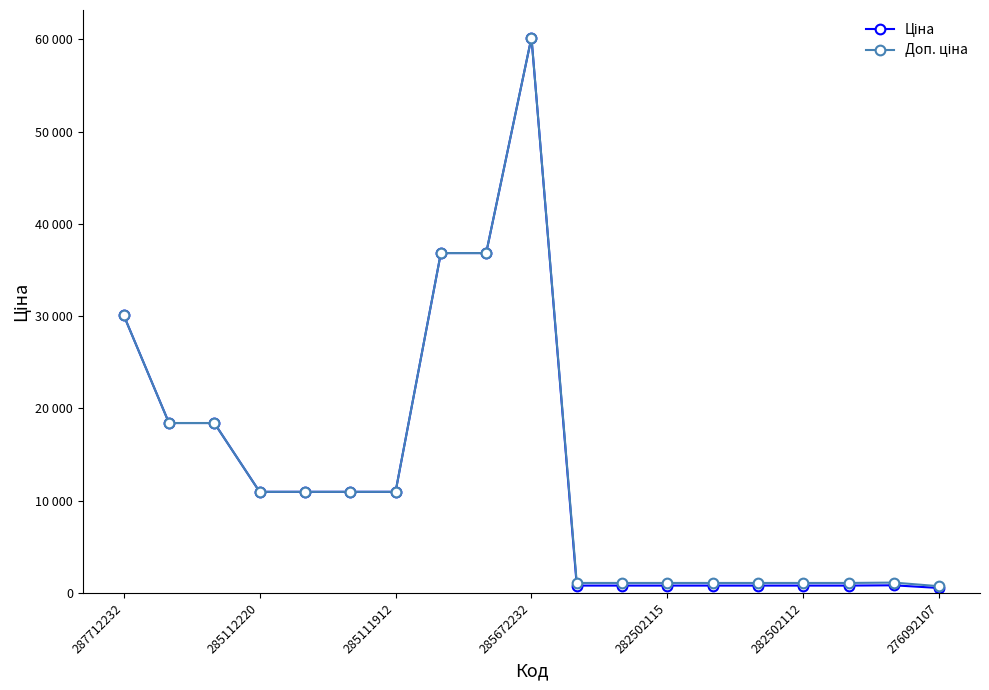

Is this an area chart (filled region under the line)?

No